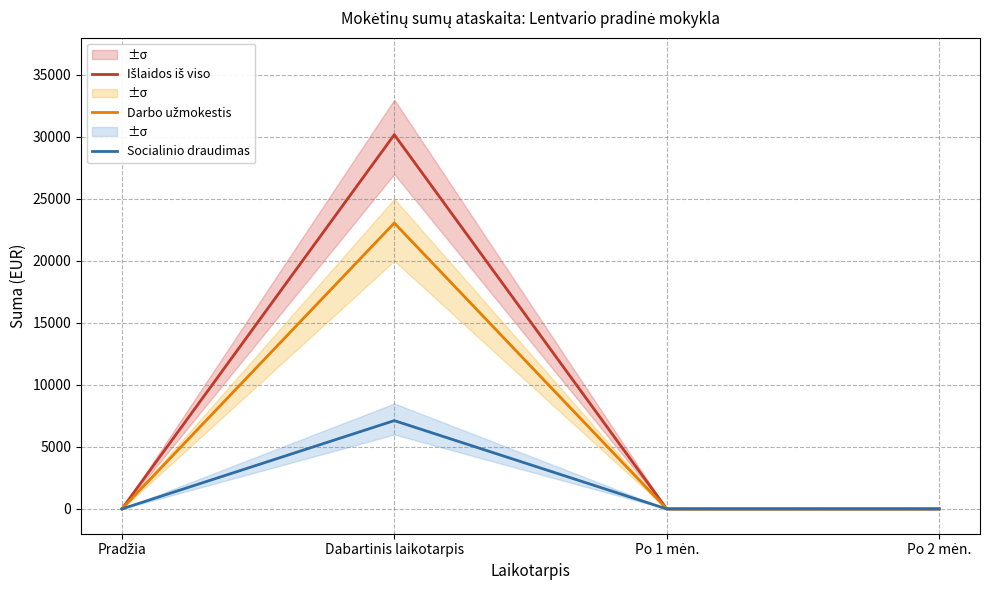

Is the value of Darbo užmokestis at Po 1 mėn. greater than the value of Socialinio draudimas at Pradžia?

No